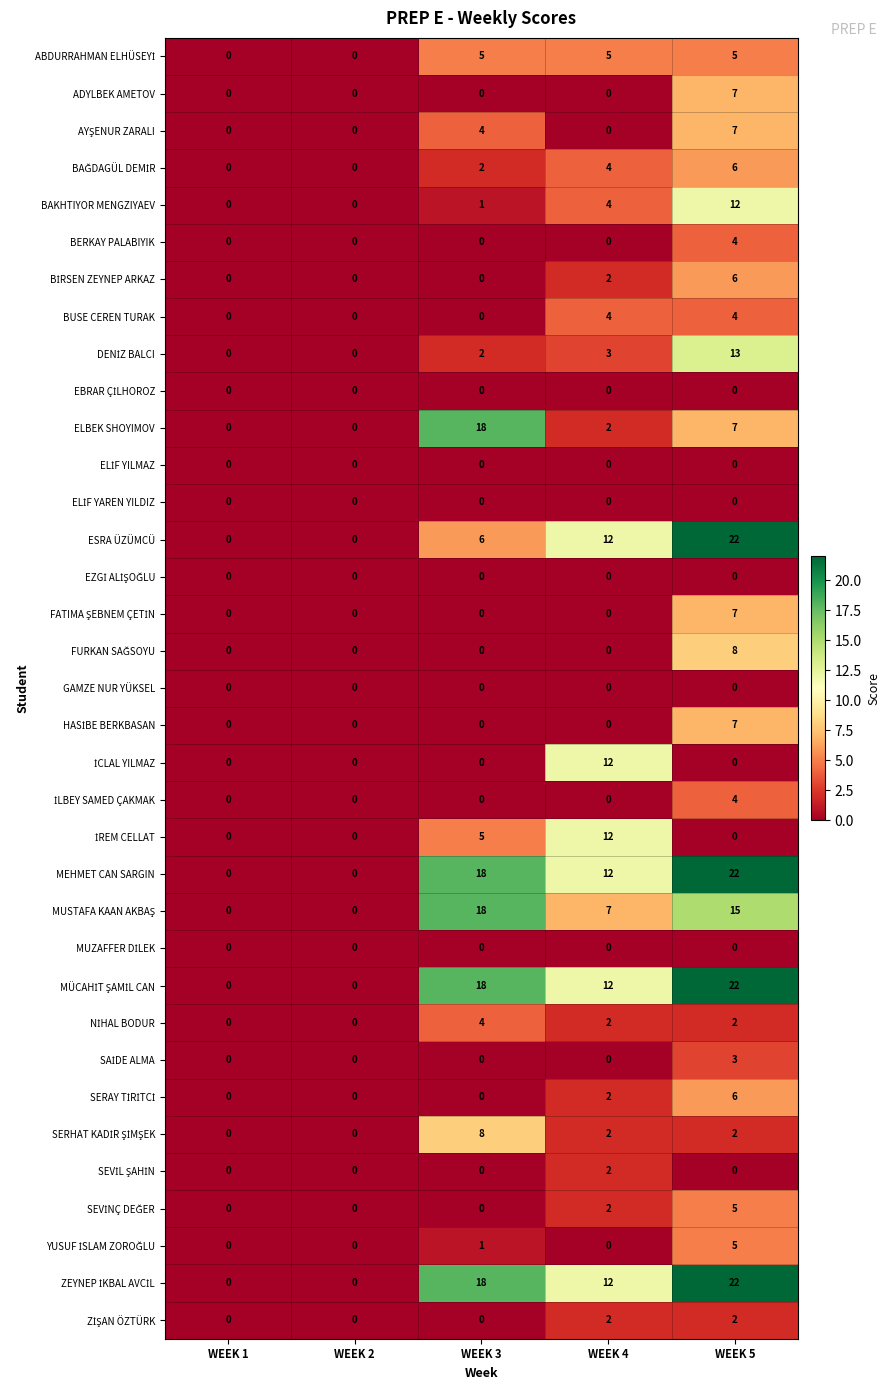

At which category is the sum across all series the highest?

WEEK 5